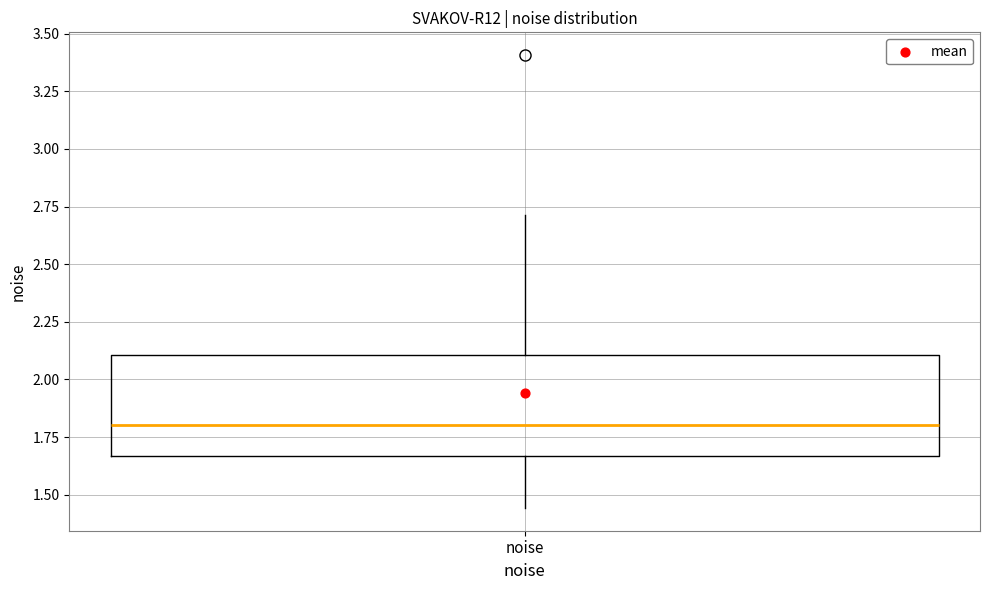

Where is the lower edge of the box for noise on the y-axis? The values are not printed on the chart, so give them approximately, as read against the axis.

1.65